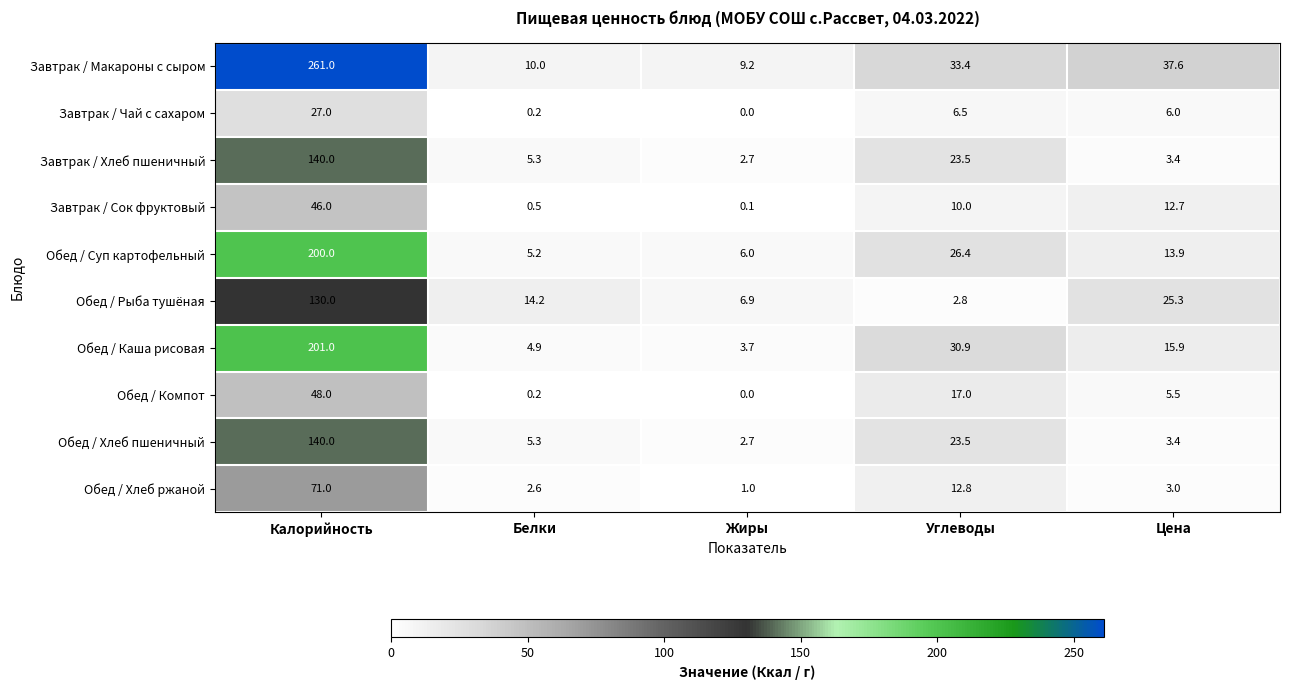

Is it true that Завтрак / Хлеб пшеничный equals 3.4 at Цена?

True